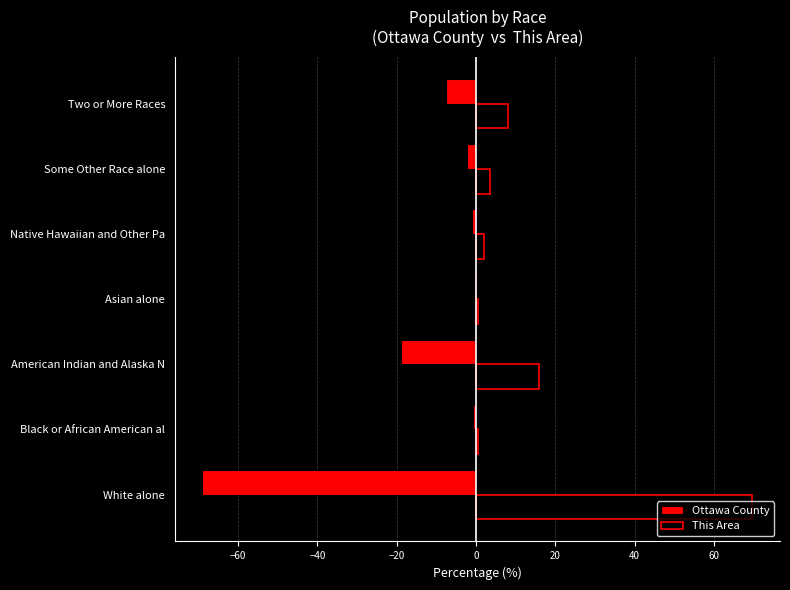

What is the total value across all series at White alone?

0.7